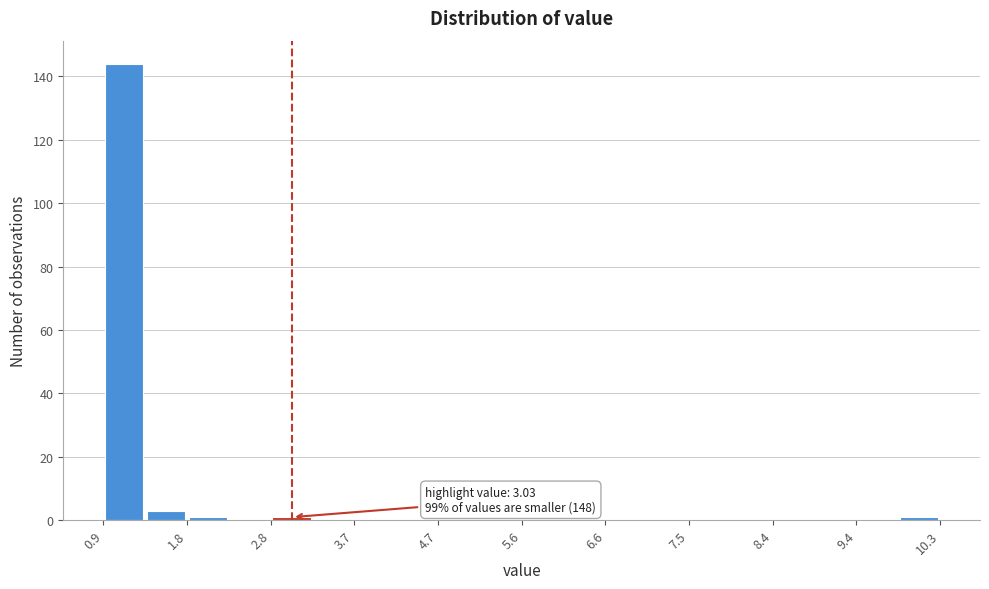

Over which range of the x-axis is the bar tallest?

0.9 to 1.4